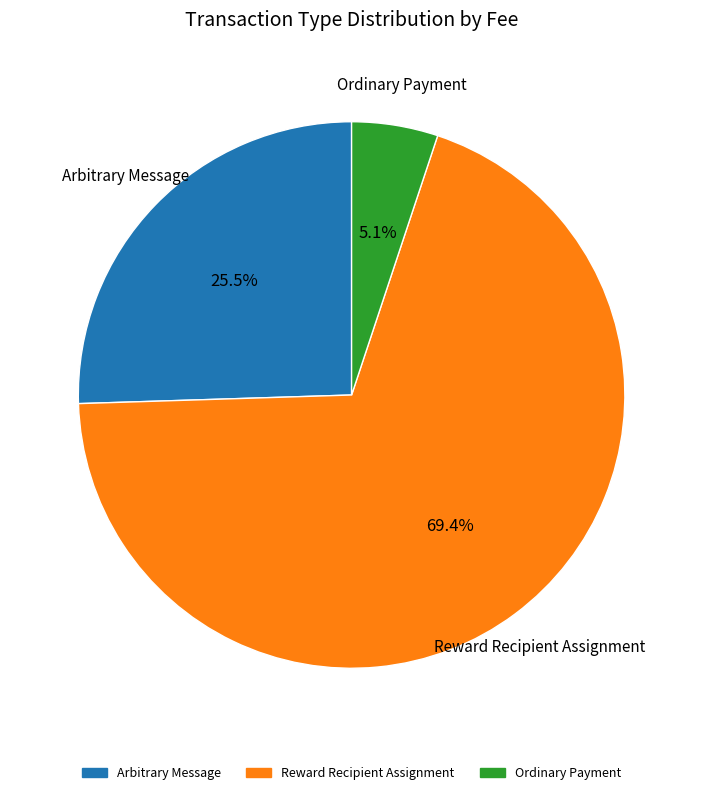

Rank the categories by value from lowest to highest.

Ordinary Payment, Arbitrary Message, Reward Recipient Assignment